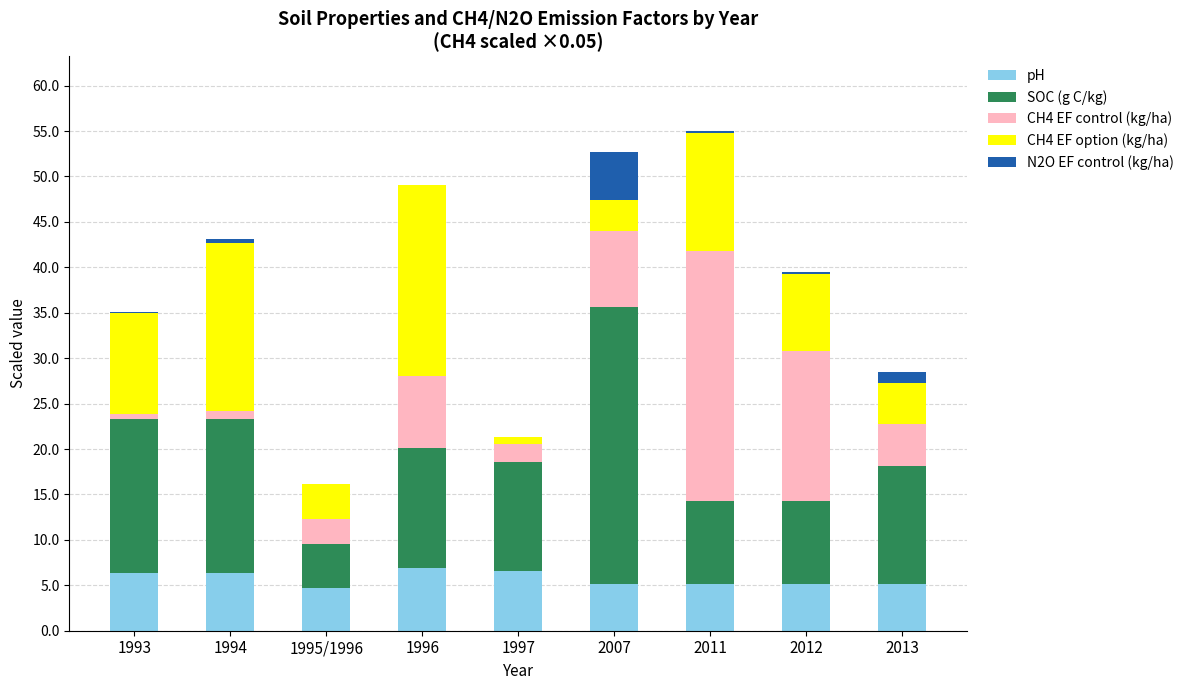

What is the total value across all series at 1995/1996?

16.2